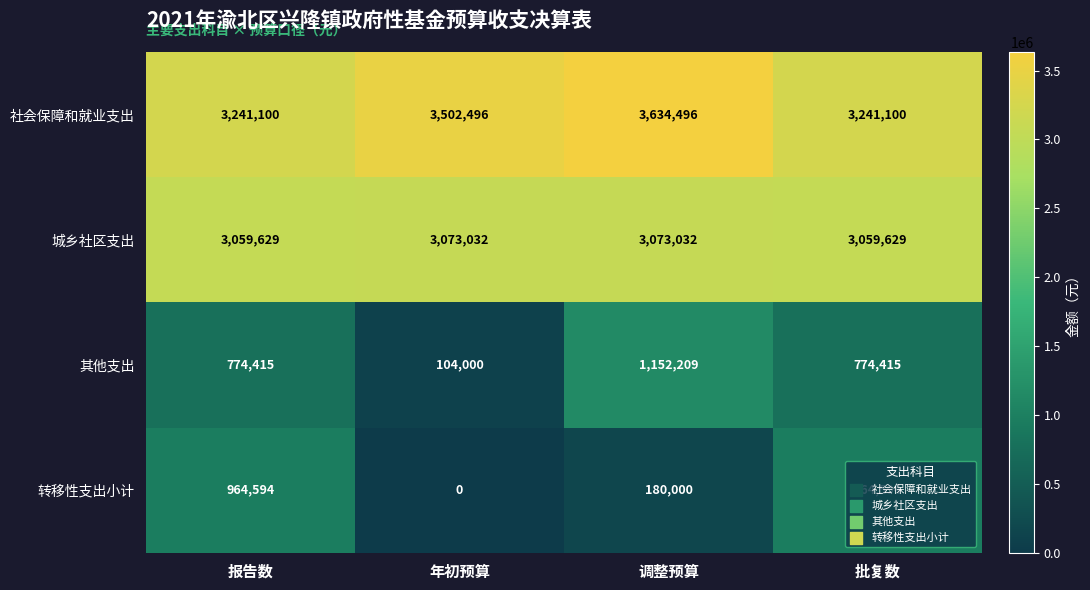

Which label corresponds to the largest value in the chart?

调整预算